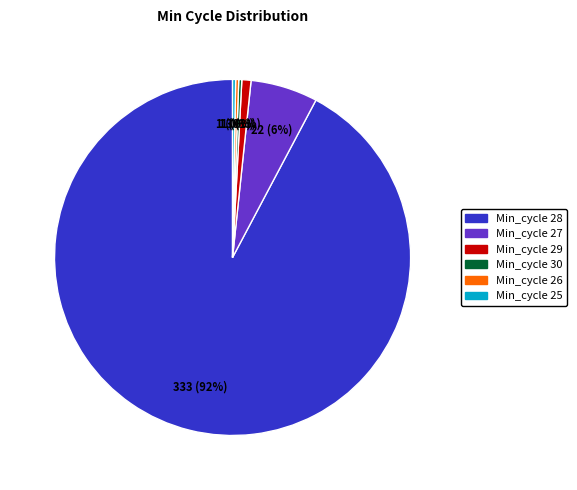

Does any single category account for the majority?

Yes